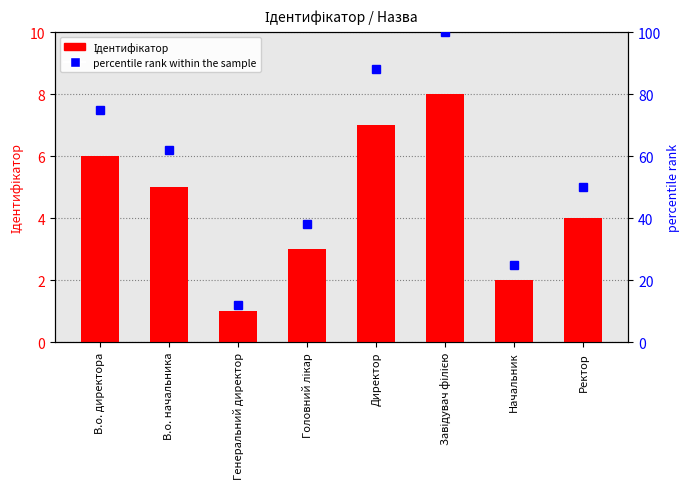

Where does the percentile rank within the sample series first go above 62?

В.о. директора